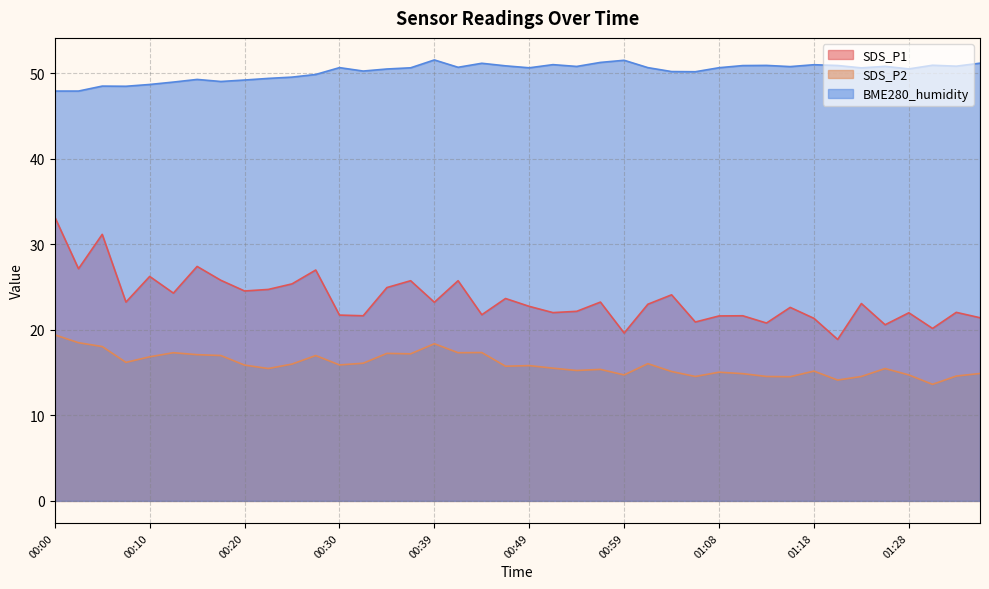

How many lines are shown in the chart?

3